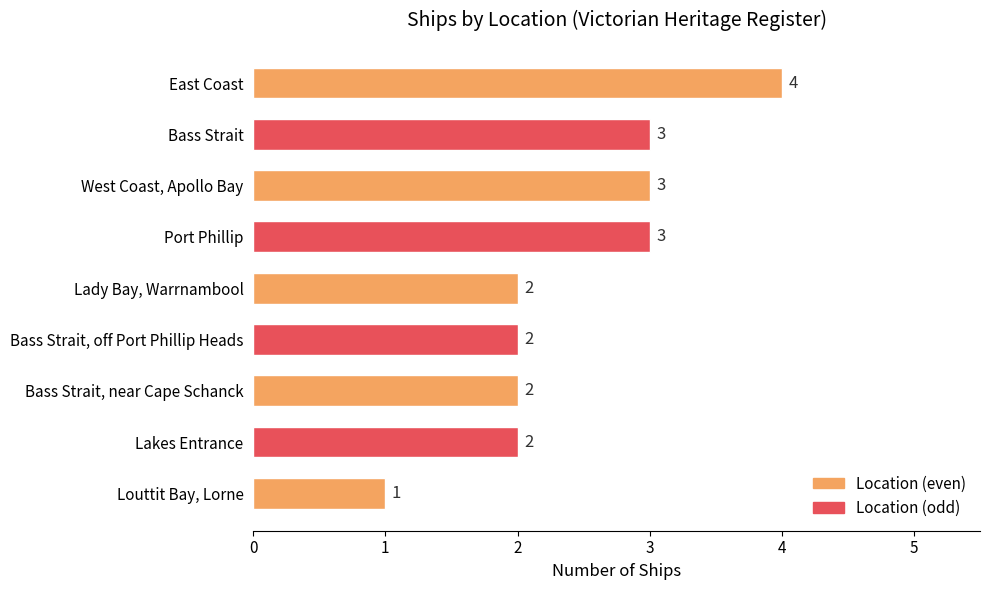

Count the number of categories in the chart.

9